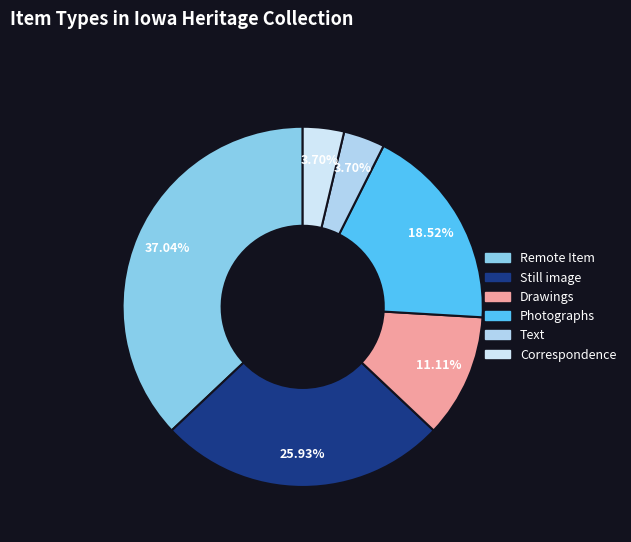

Is there any slice that represents more than half of the pie?

No